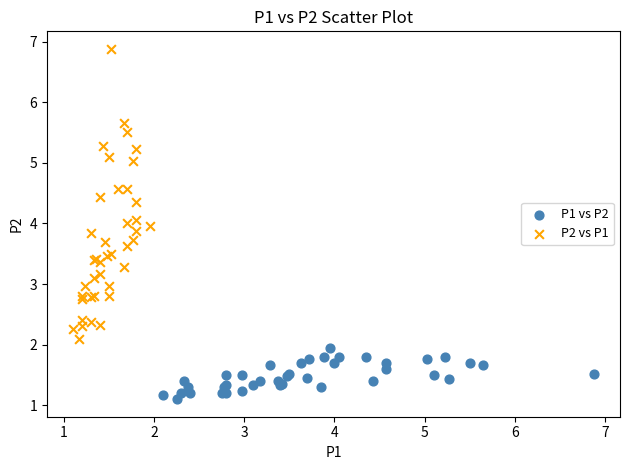

Which series reaches the minimum Y coordinate?

P1 vs P2